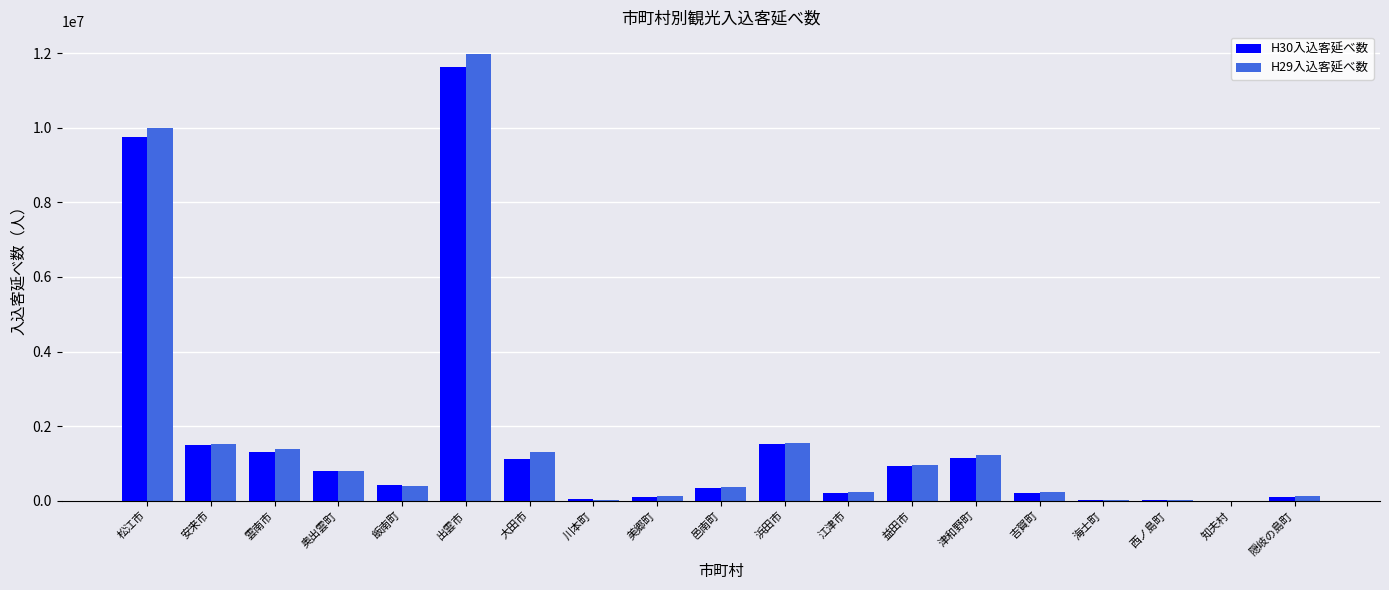

Which category has the highest value in the H30入込客延べ数 series?

出雲市